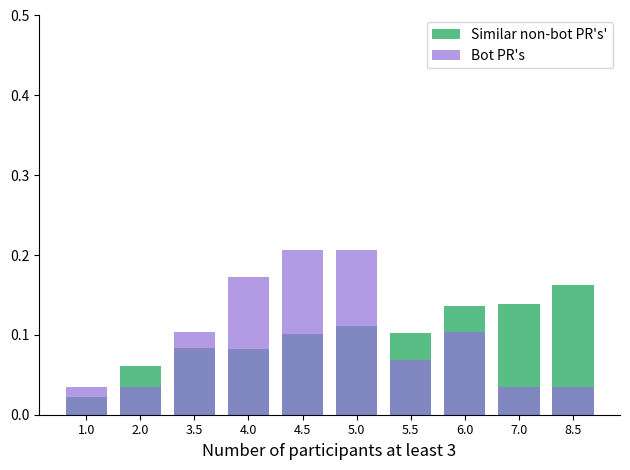

What is the difference between the maximum and minimum values in the Similar non-bot PR's' series?

0.1